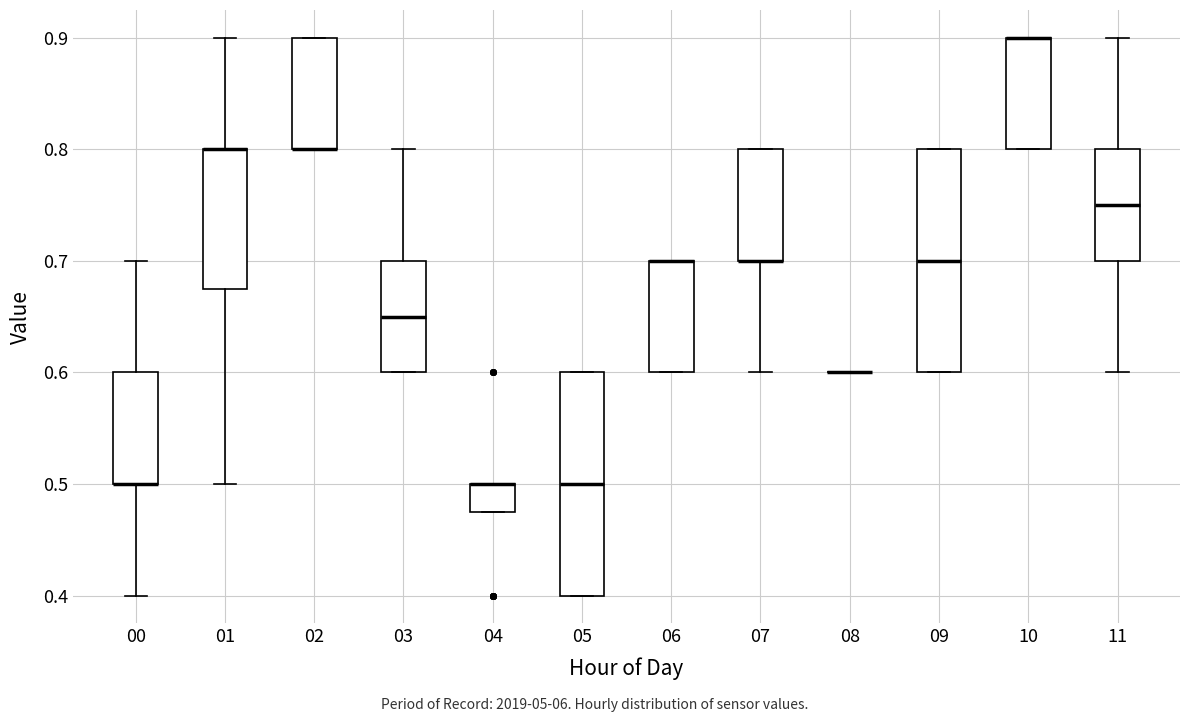

Reading left to right, transcribe this box plot: for each box, give where its median line is, the range the box spans, and where its two whiskers end, as read against the y-axis. The values are not printed on the chart, so give them approximately, as read against the axis.

00: median 0.50 (drawn on the box's lower edge), box 0.50 to 0.60, whiskers 0.40 to 0.70
01: median 0.80 (drawn on the box's upper edge), box 0.68 to 0.80, whiskers 0.50 to 0.90
02: median 0.80 (drawn on the box's lower edge), box 0.80 to 0.90, whiskers 0.80 to 0.90
03: median 0.65, box 0.60 to 0.70, whiskers 0.60 to 0.80
04: median 0.50 (drawn on the box's upper edge), box 0.48 to 0.50, whiskers 0.48 to 0.50
05: median 0.50, box 0.40 to 0.60, whiskers 0.40 to 0.60
06: median 0.70 (drawn on the box's upper edge), box 0.60 to 0.70, whiskers 0.60 to 0.70
07: median 0.70 (drawn on the box's lower edge), box 0.70 to 0.80, whiskers 0.60 to 0.80
08: box collapsed to a line at 0.60, whiskers 0.60 to 0.60
09: median 0.70, box 0.60 to 0.80, whiskers 0.60 to 0.80
10: median 0.90 (drawn on the box's upper edge), box 0.80 to 0.90, whiskers 0.80 to 0.90
11: median 0.75, box 0.70 to 0.80, whiskers 0.60 to 0.90